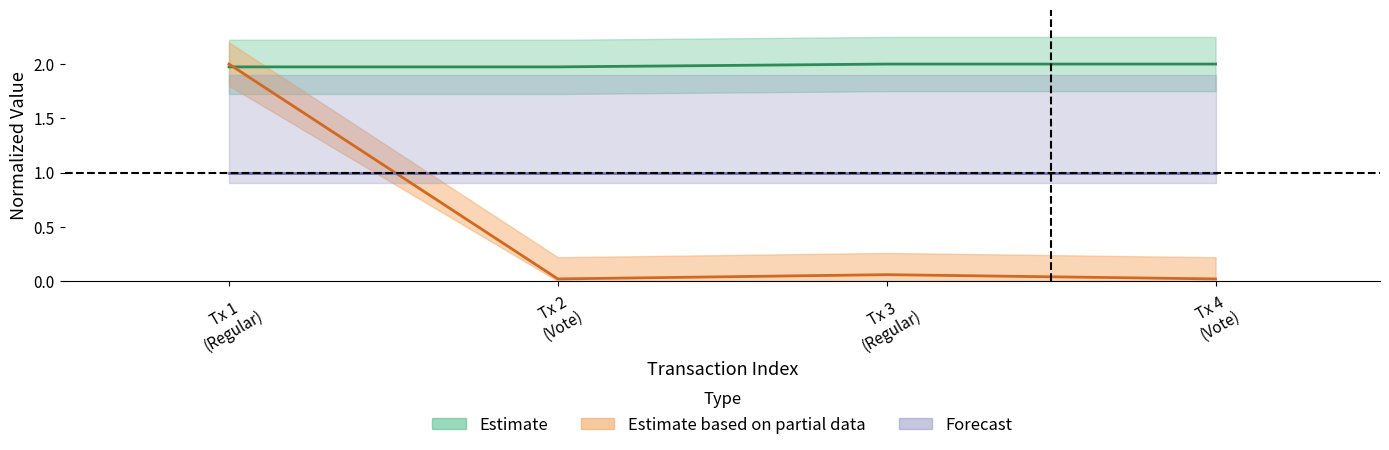

True or false: value and time_stamp intersect in this chart.

True